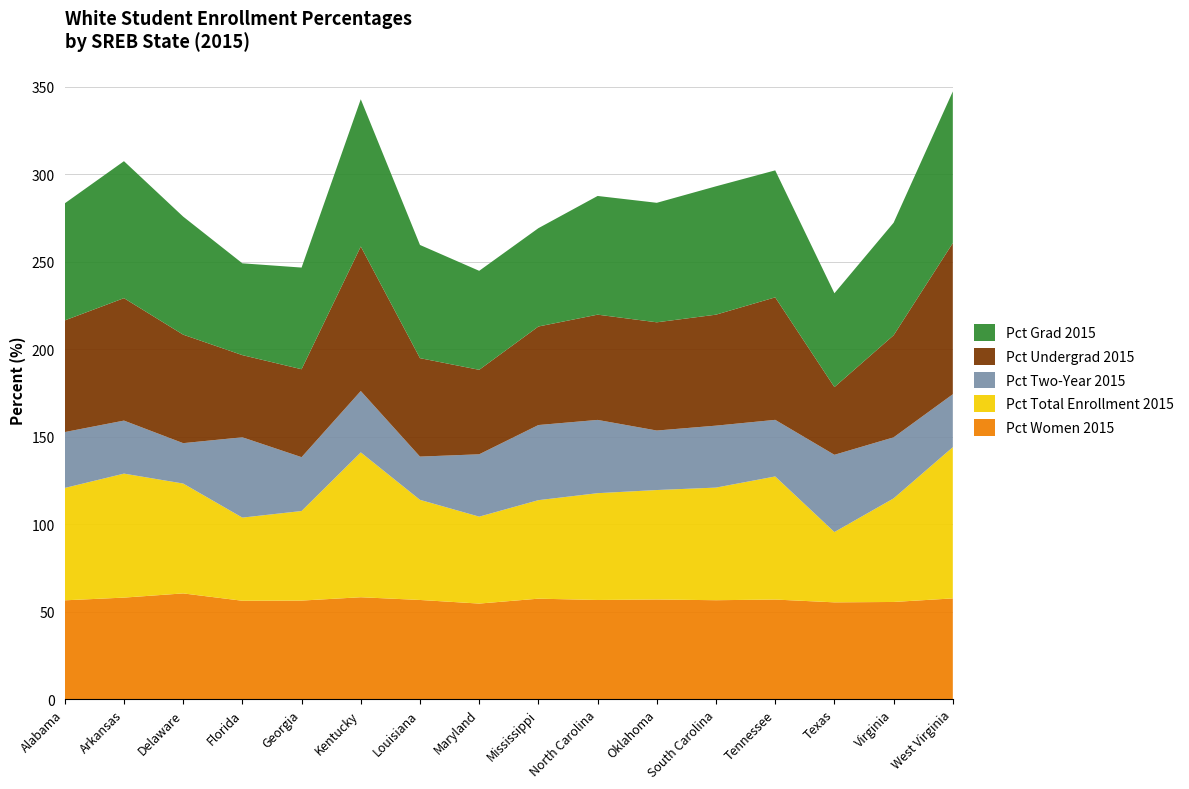

The value of Pct Women 2015 at North Carolina is 56.6. True or false?

True